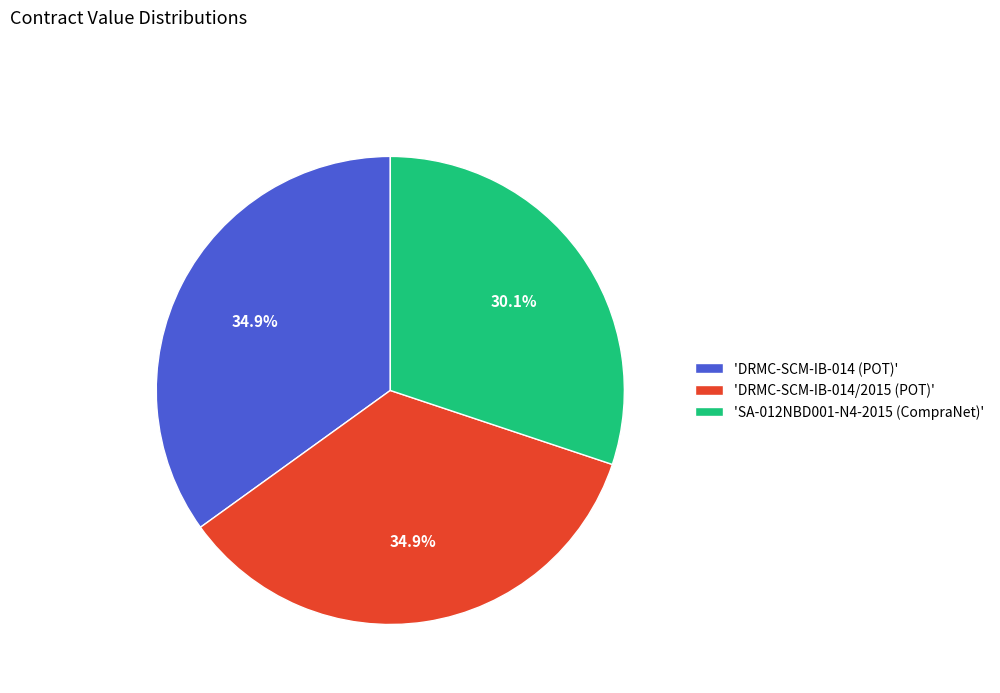

Which slice is the smallest?

'SA-012NBD001-N4-2015 (CompraNet)'